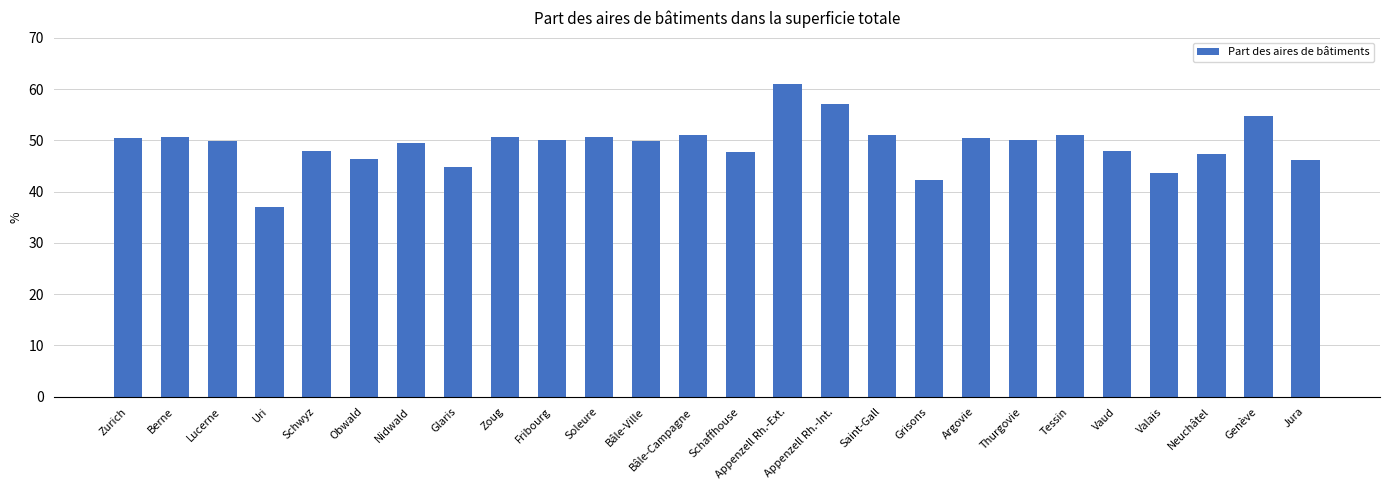

How many data points does each series have?

26